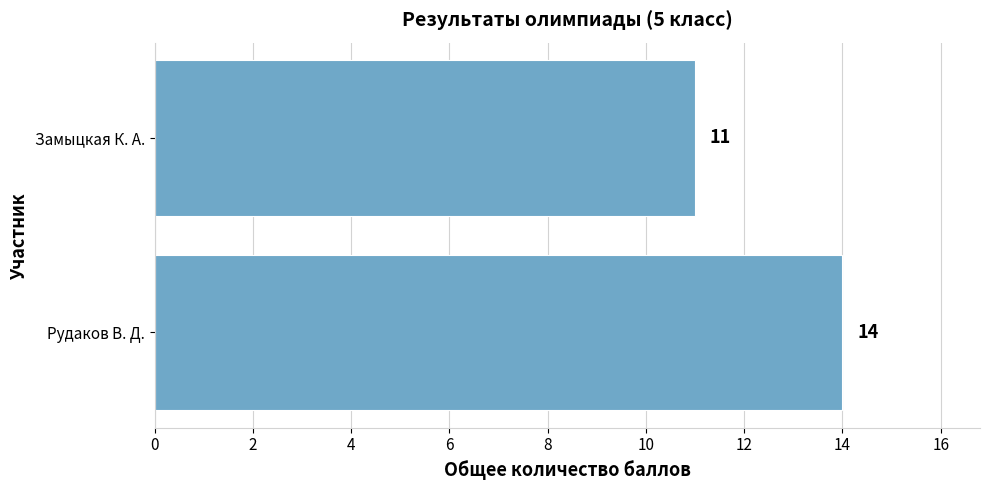

What is the change in value from Рудаков В. Д. to Замыцкая К. А.?

-3